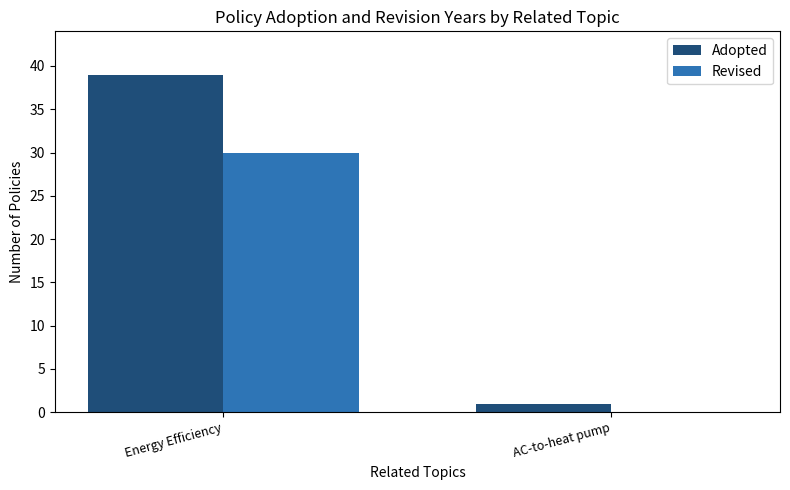

Reading right to left, extract all data points from this chart.

Adopted: 1	39
Revised: 0	30